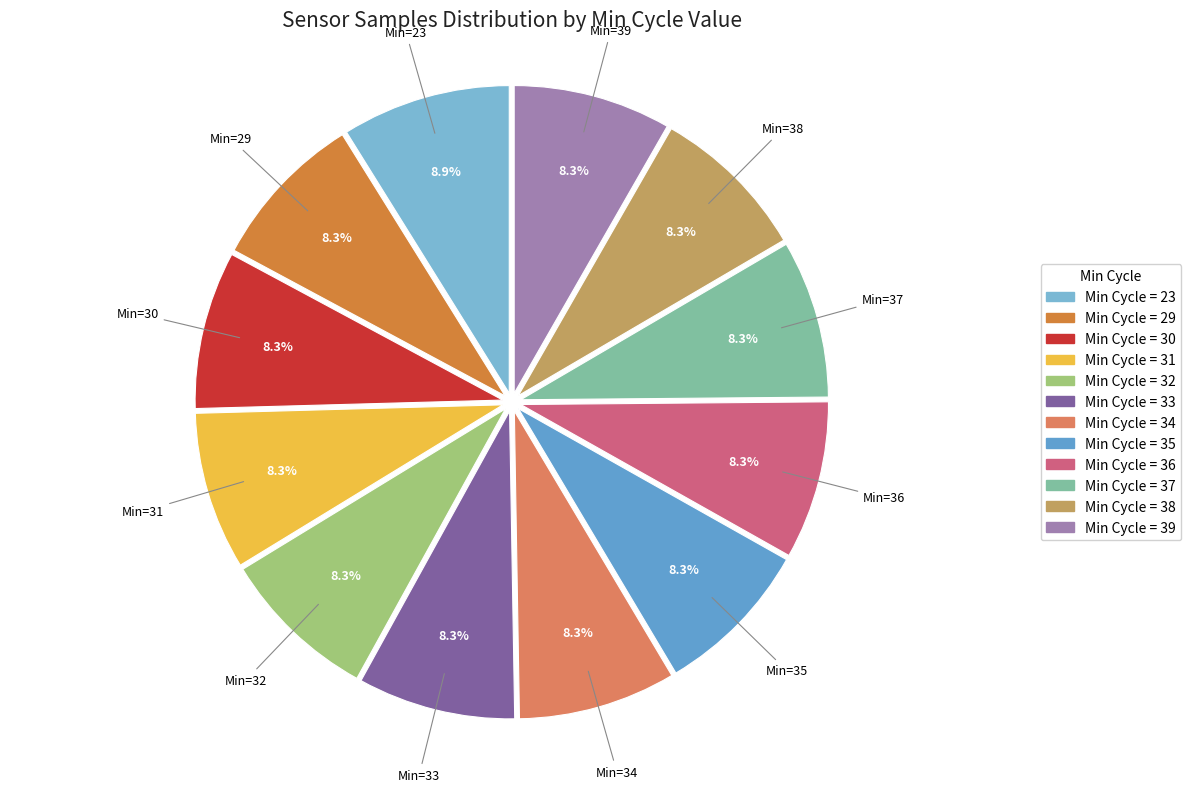

Rank the categories by value from lowest to highest.

32, 30, 38, 39, 31, 34, 33, 29, 35, 37, 36, 23